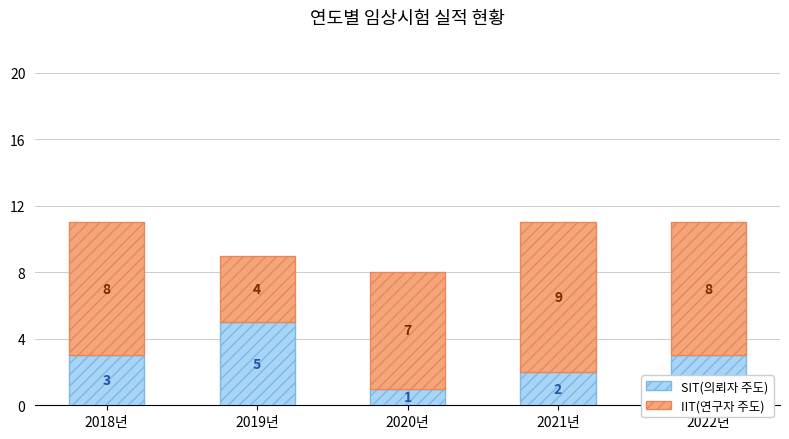

What is the sum of the SIT(의뢰자 주도) values at 2021년 and 2019년?

7